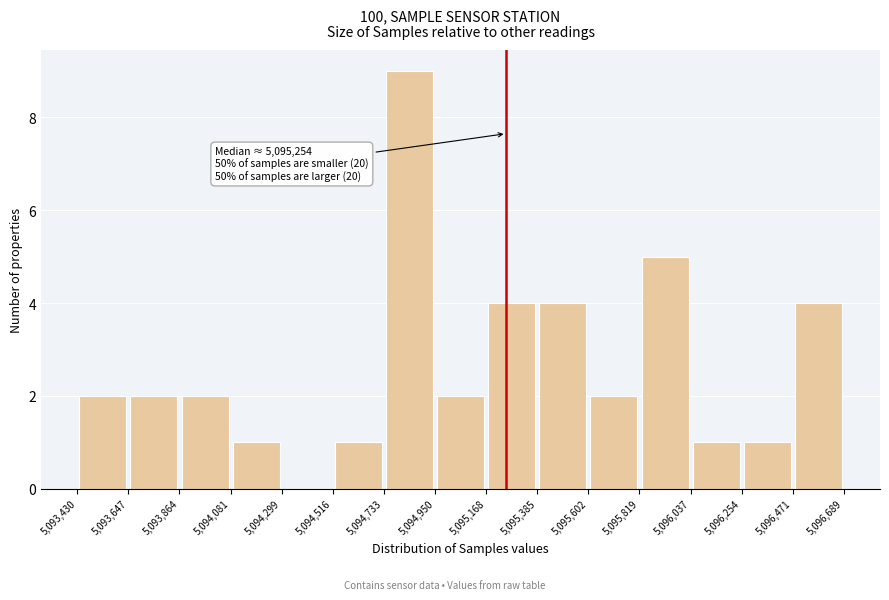

Which range on the x-axis has the tallest bar?

5,094,733 to 5,094,950